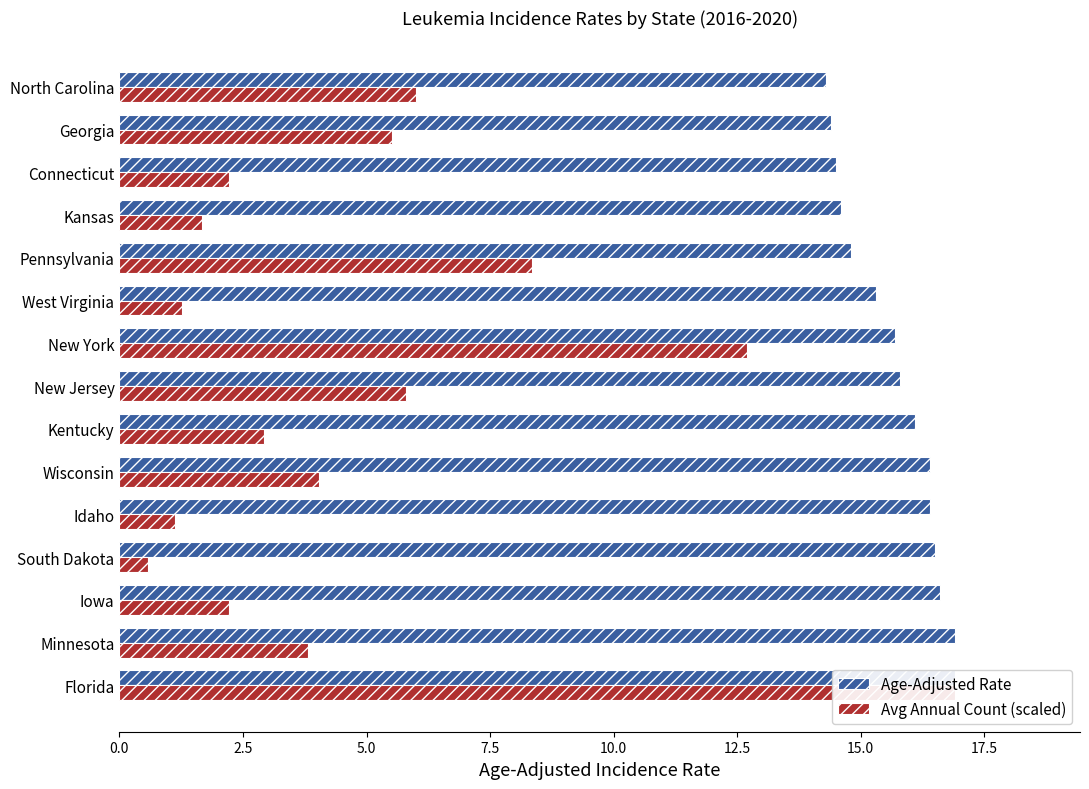

The Age-Adjusted Rate series shows 14.3 at North Carolina. True or false?

True